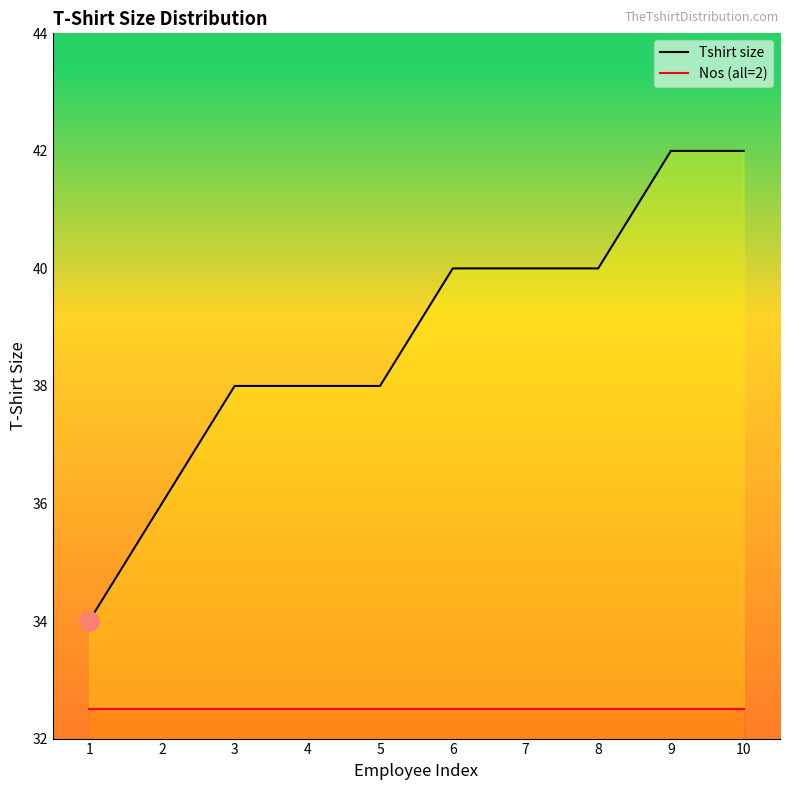

At which label is Nos (all=2) closest to 32?

1